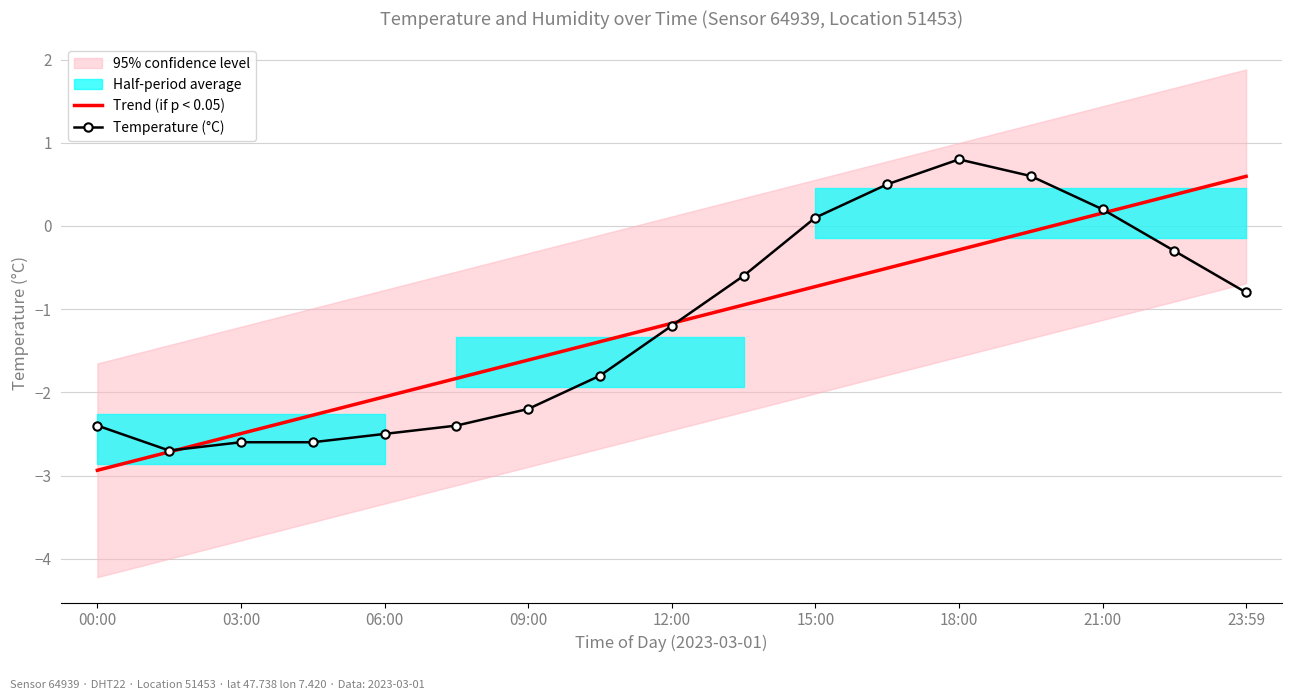

Reading left to right, what are all the values shown in this chart?

Trend (if p < 0.05): -2.9	-2.7	-2.5	-2.3	-2.1	-1.8	-1.6	-1.4	-1.2	-0.9	-0.7	-0.5	-0.3	-0.1	0.2	0.4	0.6
Temperature (°C): -2.4	-2.7	-2.6	-2.6	-2.5	-2.4	-2.2	-1.8	-1.2	-0.6	0.1	0.5	0.8	0.6	0.2	-0.3	-0.8